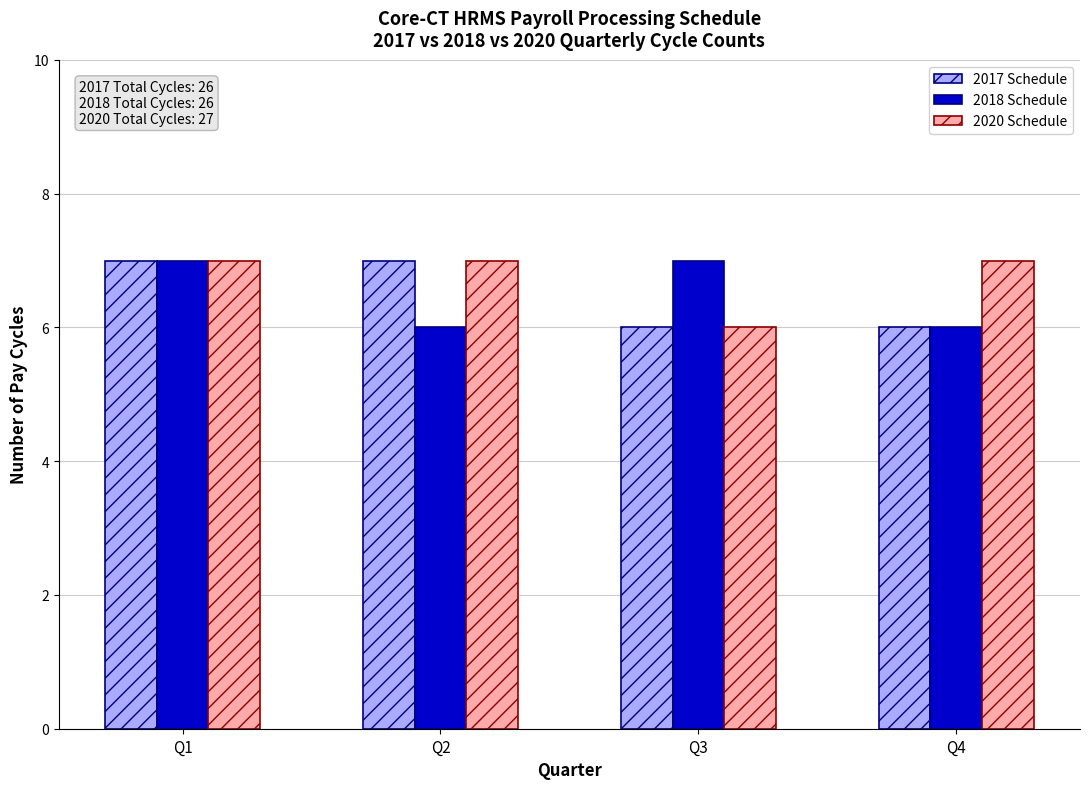

What is the value of the 2018 Schedule bar at the 3rd from the left?

7